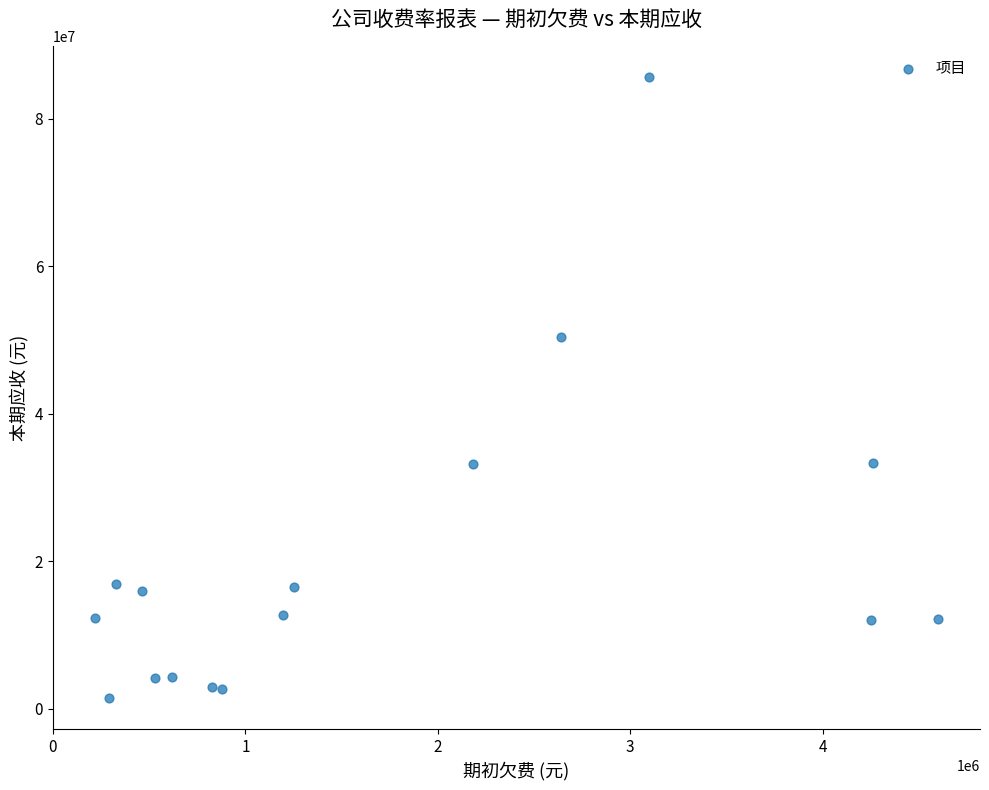

What Y value in the scatter plot is closest to 43517197?

50445131.5